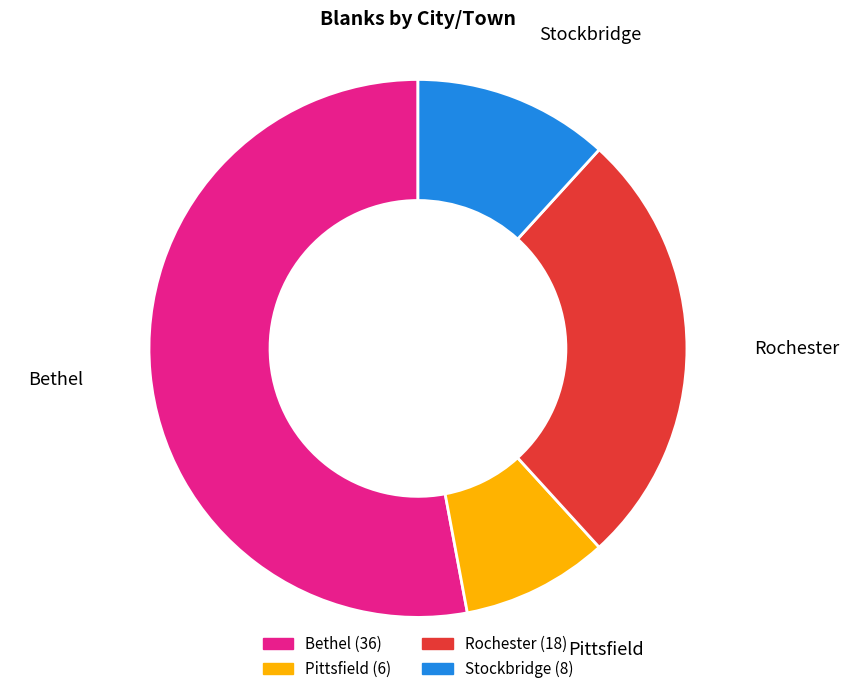

The Rochester (18) slice represents 26% of the pie. True or false?

True